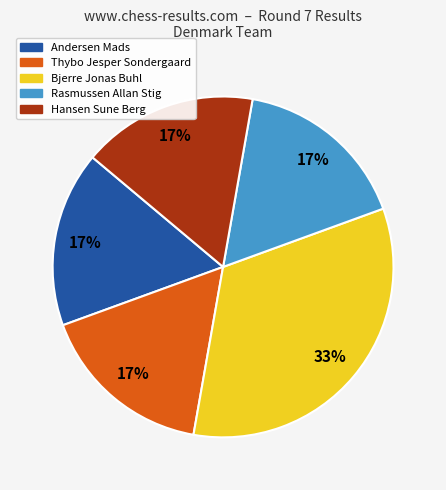

Count the number of slices in the pie.

5